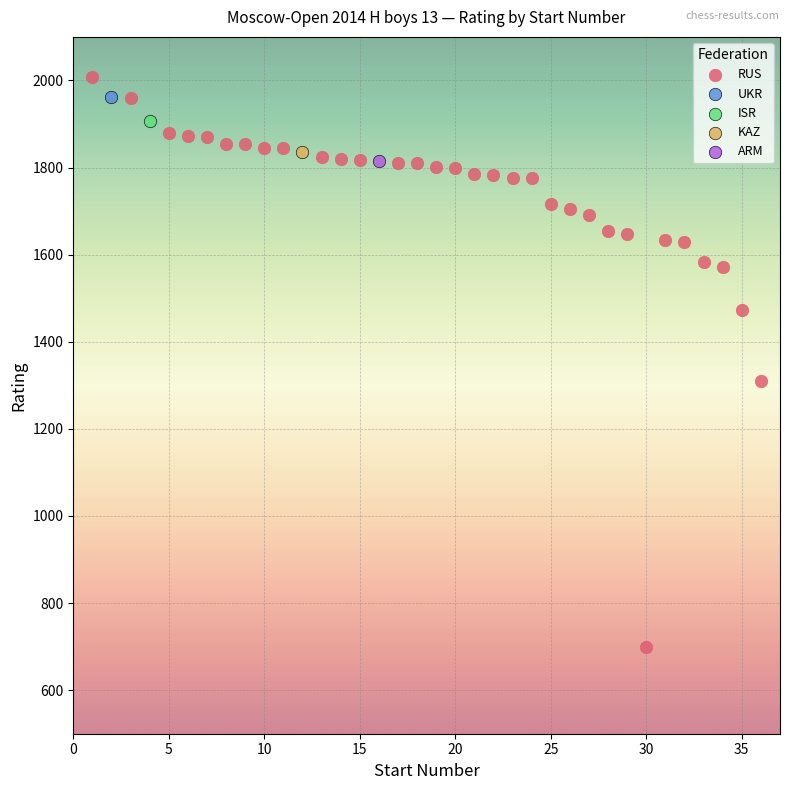

What are all the series names shown in the legend?

RUS, UKR, ISR, KAZ, ARM